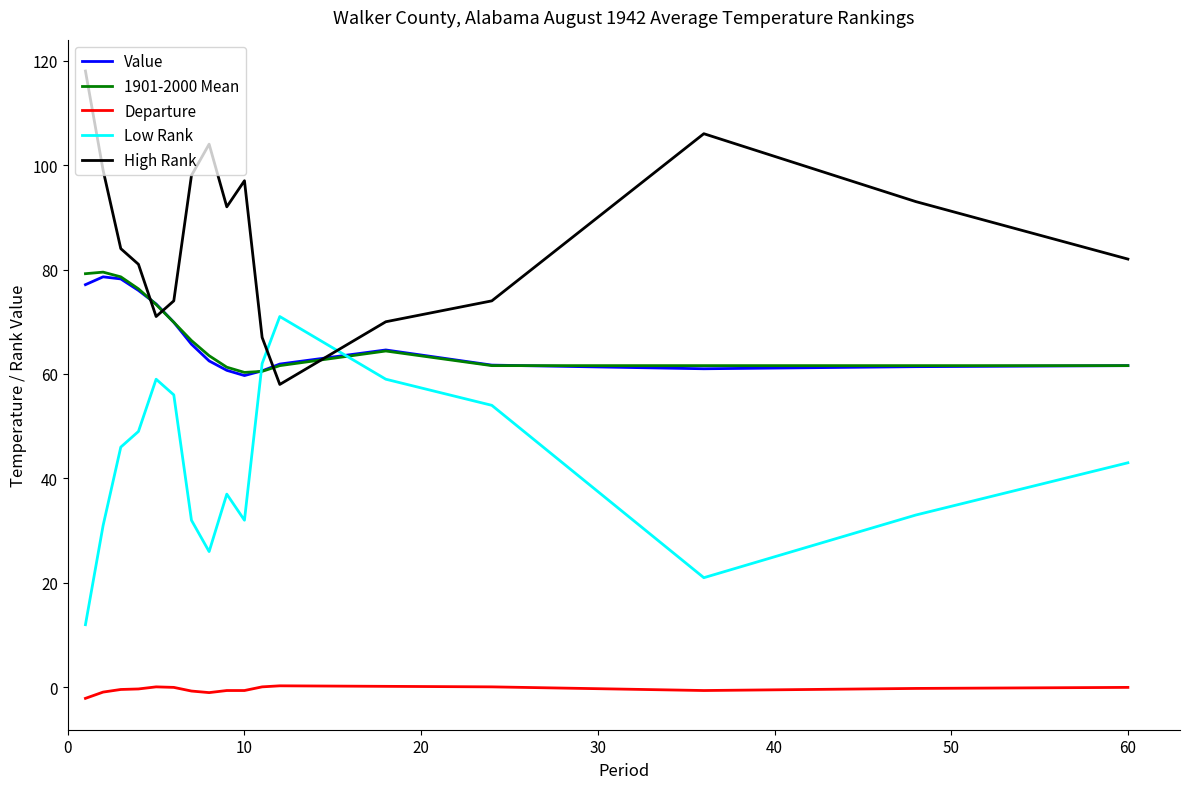

True or false: High Rank and 1901-2000 Mean cross at least once.

True